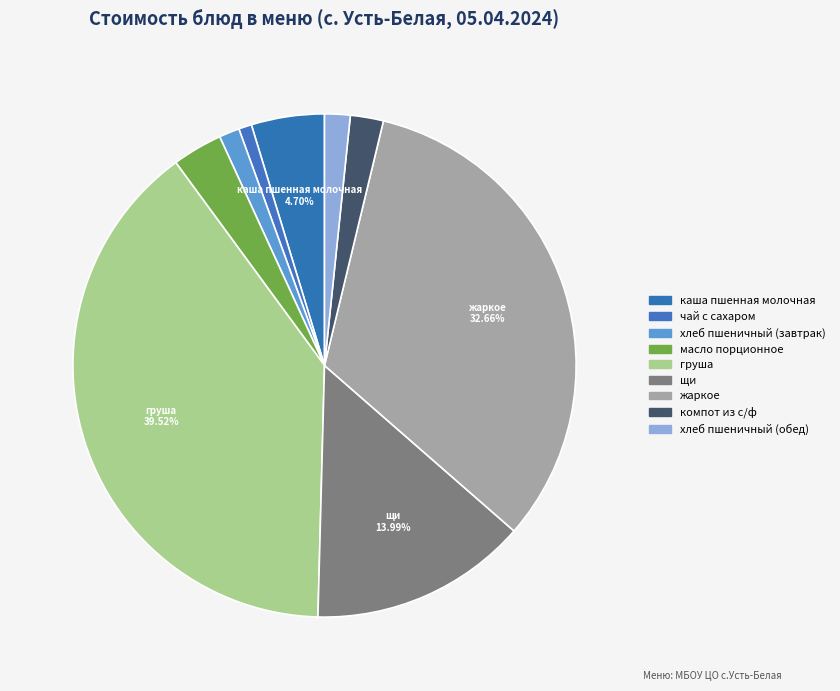

How many slices are in this pie chart?

9